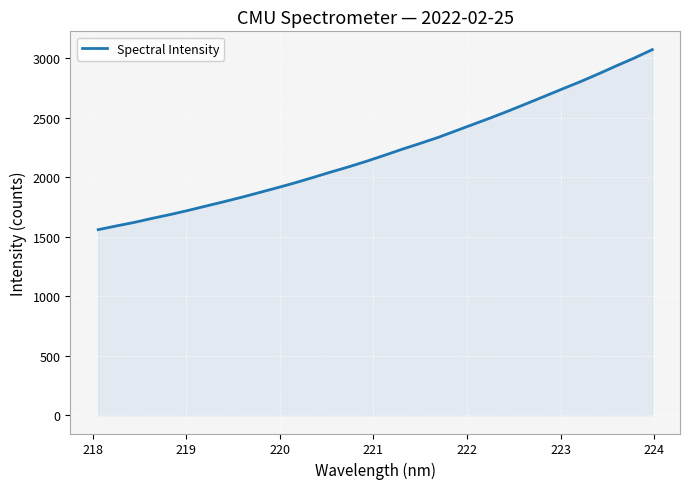

Reading right to left, transcribe all the data shown in this chart.

3073.7	3003.3	2938.1	2870.9	2805.9	2745.2	2683.4	2622.1	2561.4	2502.9	2447.1	2391.1	2335.1	2285.1	2236.3	2185.0	2135.0	2088.1	2044.1	1998.4	1953.7	1912.2	1871.7	1831.7	1794.1	1757.6	1720.8	1686.3	1654.5	1620.6	1590.9	1559.8